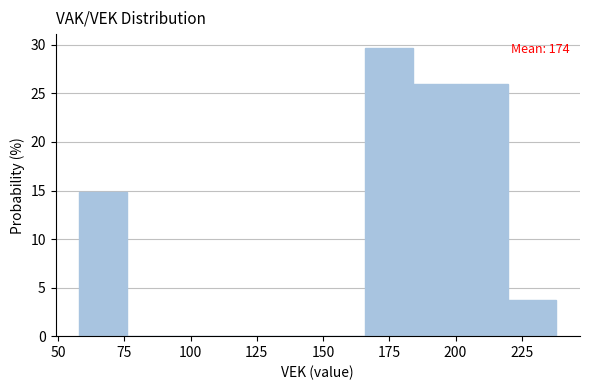

Read against the x-axis, roughly where is the centre of the tallest bar?

175